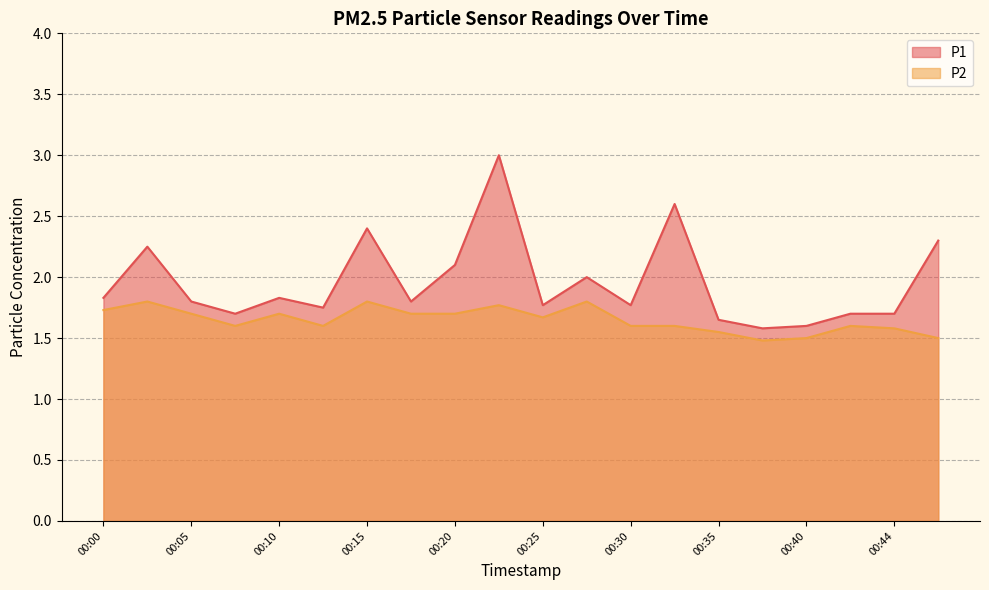

What is the total value across all series at 00:10?

3.5